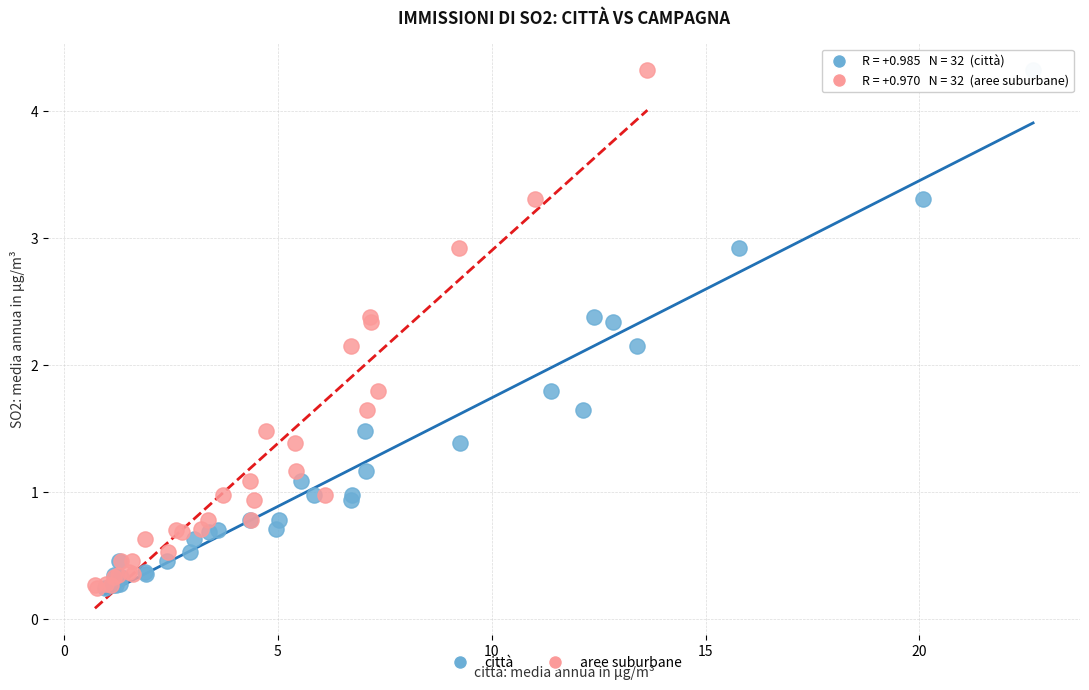

What are all the series names shown in the legend?

città, aree suburbane